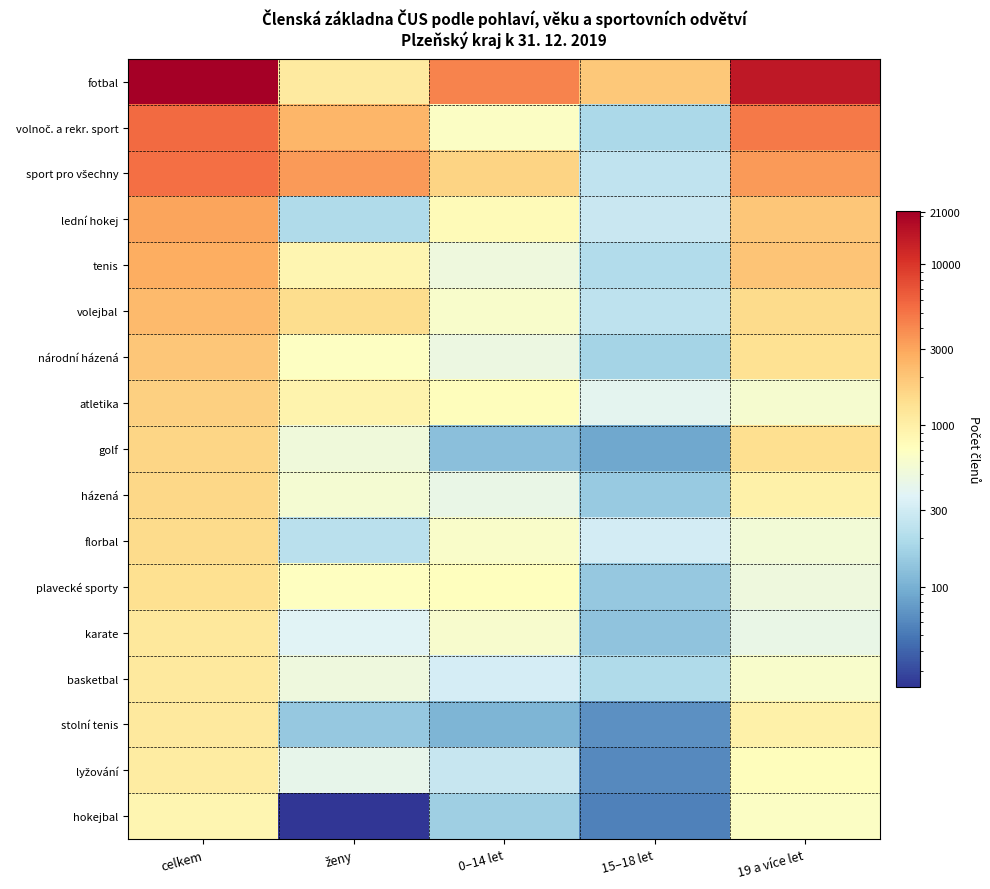

At how many categories does at least one series exceed 4467?

2